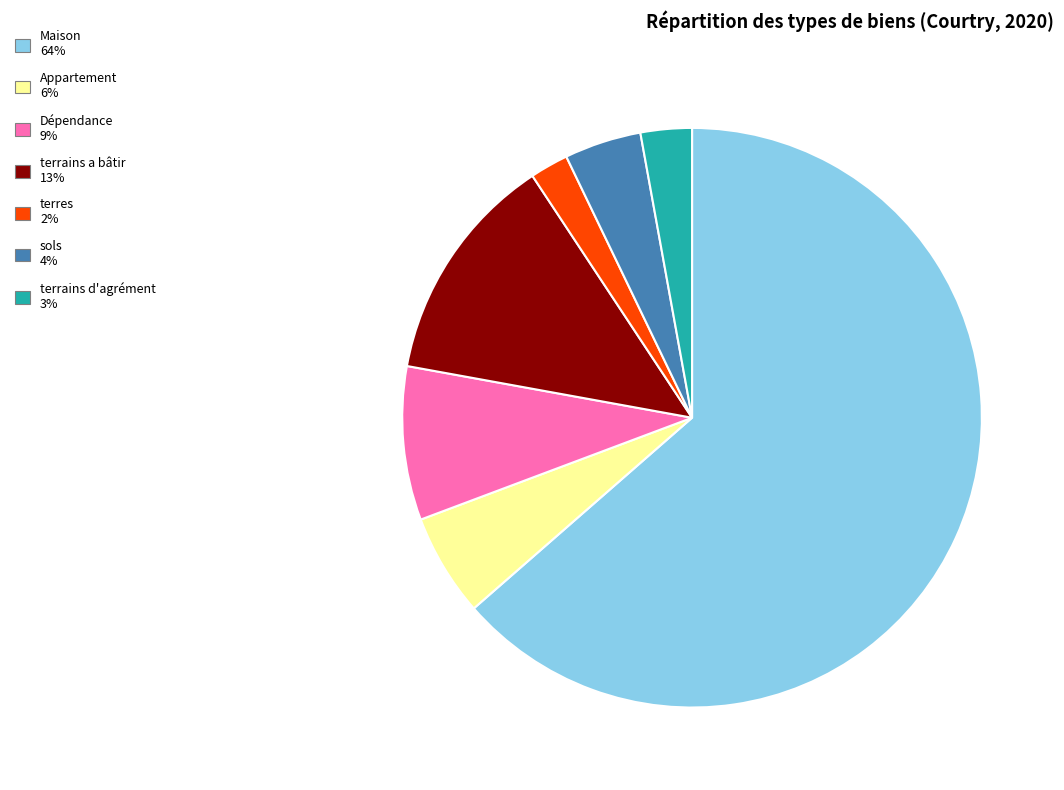

How many slices are in this pie chart?

7